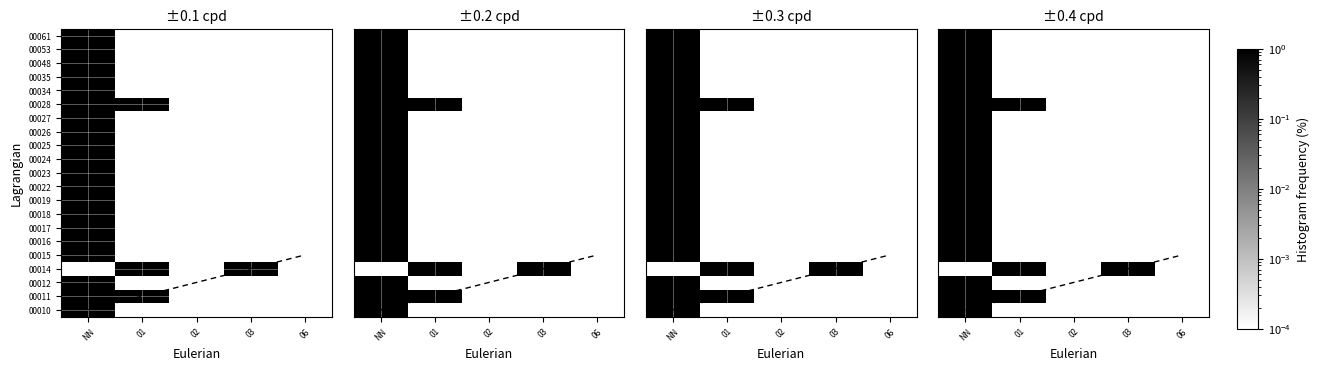

Count the number of categories in the chart.

5